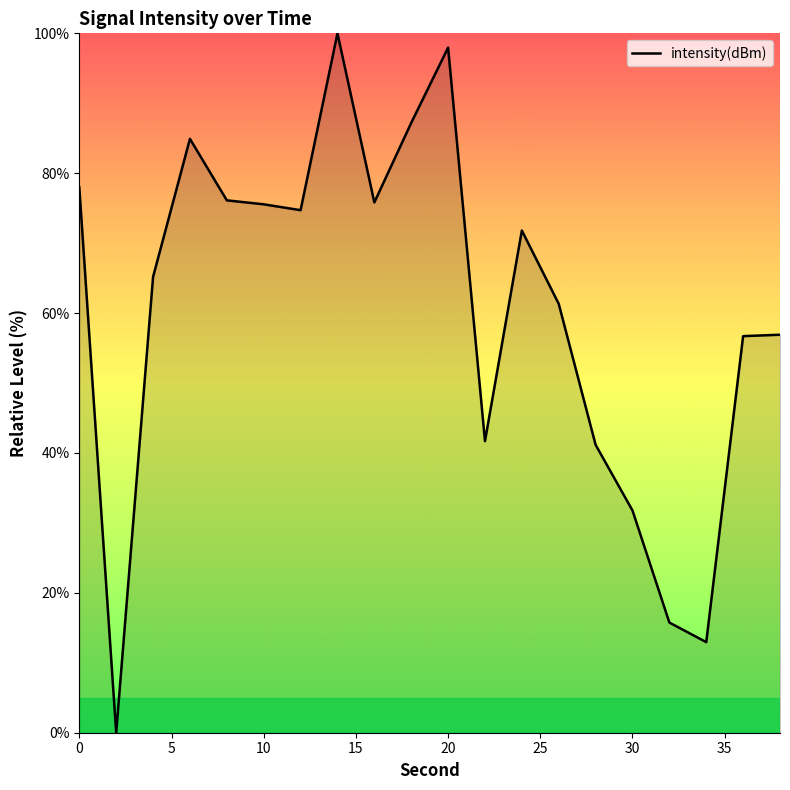

What is the difference between the maximum and minimum values?

100.0